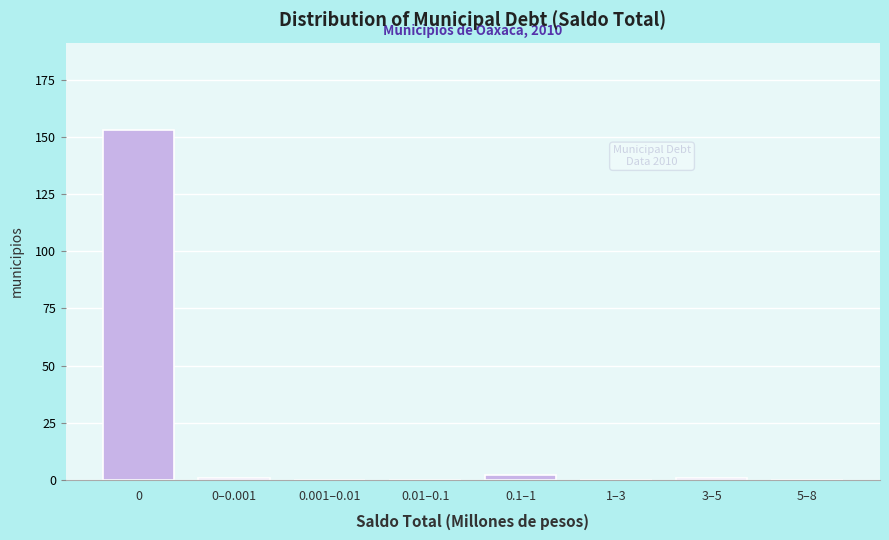

Reading left to right, what are all the values shown in this chart?

0=153	0–0.001=1	0.001–0.01=0	0.01–0.1=0	0.1–1=2	1–3=0	3–5=1	5–8=0